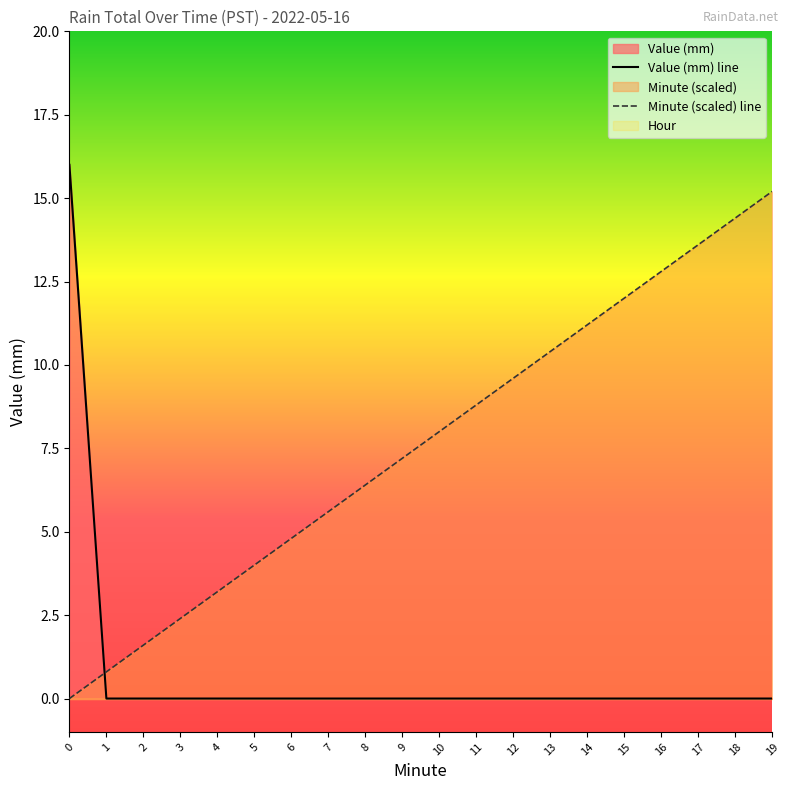

True or false: Value (mm) line and Minute (scaled) line cross at least once.

True